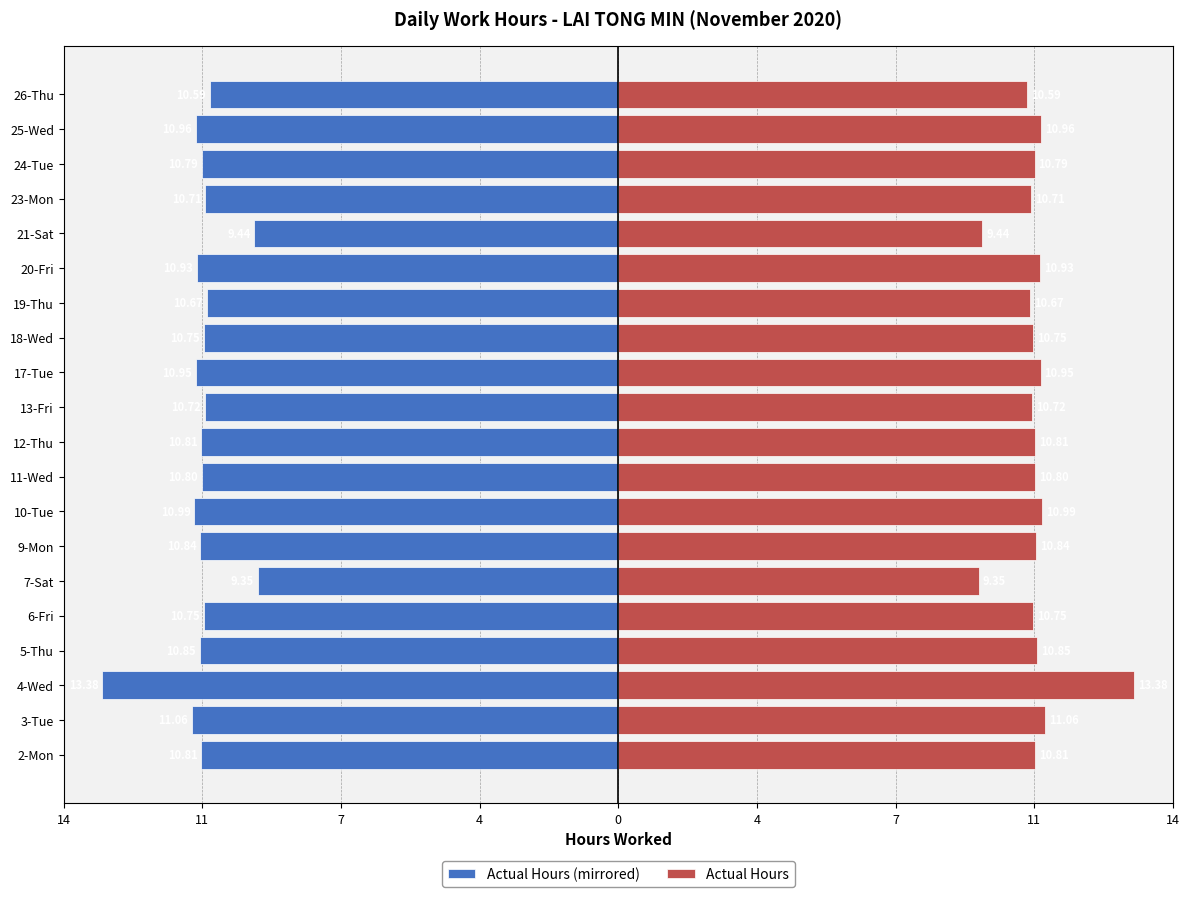

What is the label of the 10th bar from the right?

13-Fri